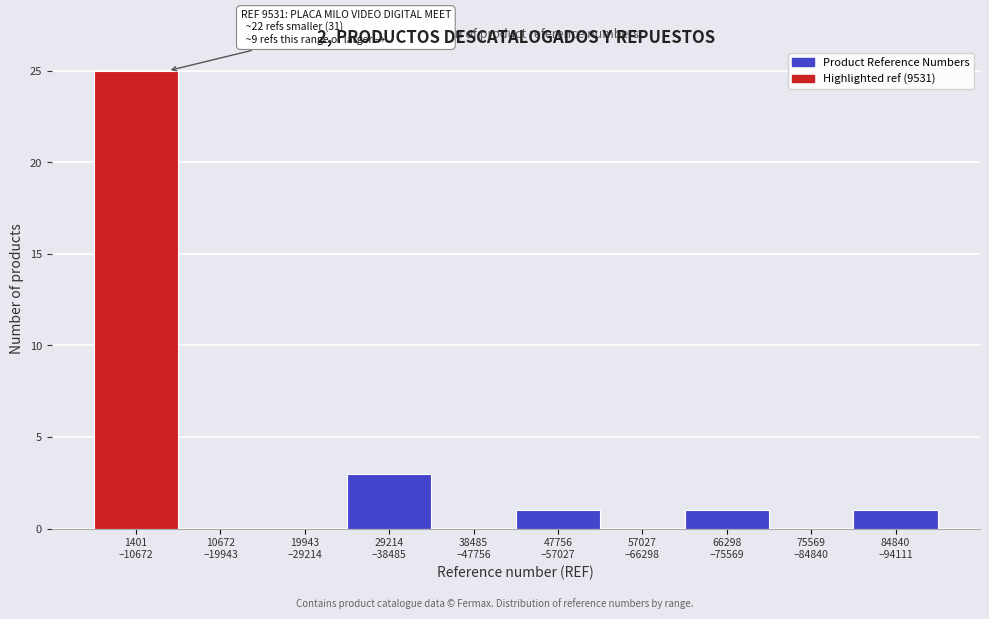

What is the greatest value displayed?

25